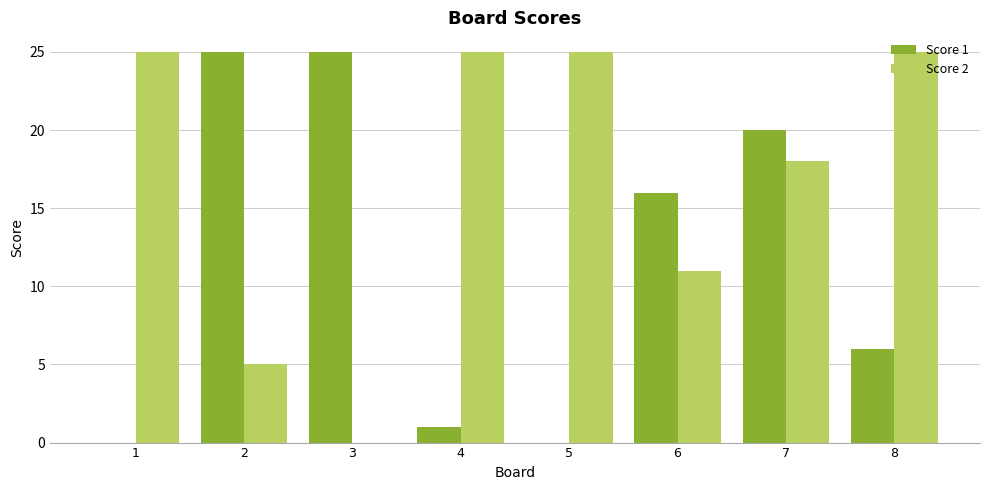

What is the sum of all Score 1 values?

93